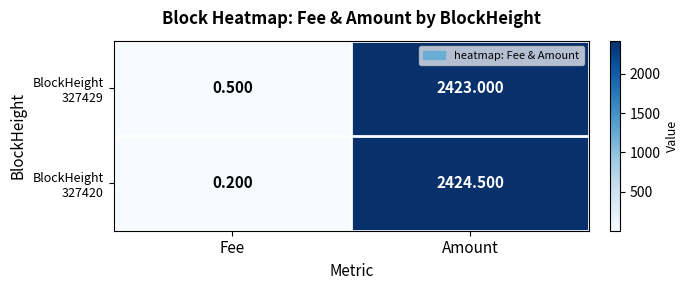

What is the spread (max minus min) of values at Fee?

0.3